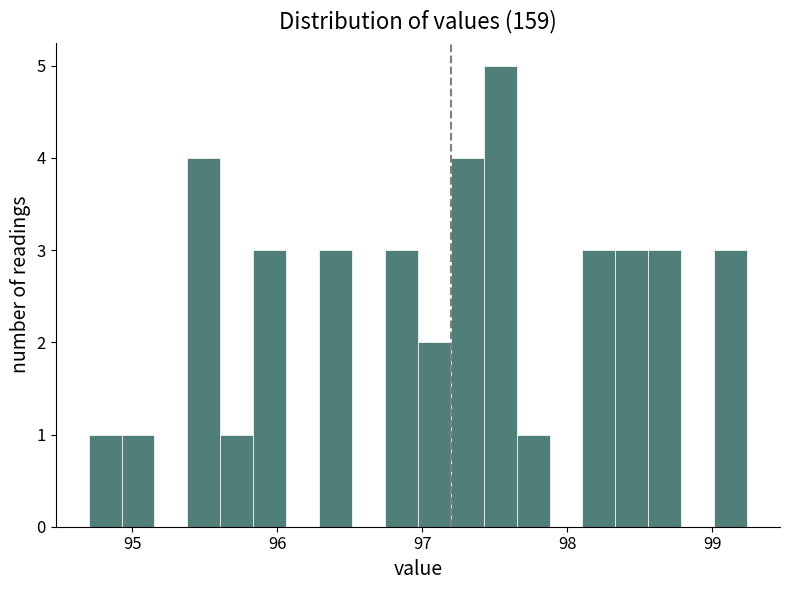

Read against the x-axis, roughly where is the centre of the tallest bar?

97.5